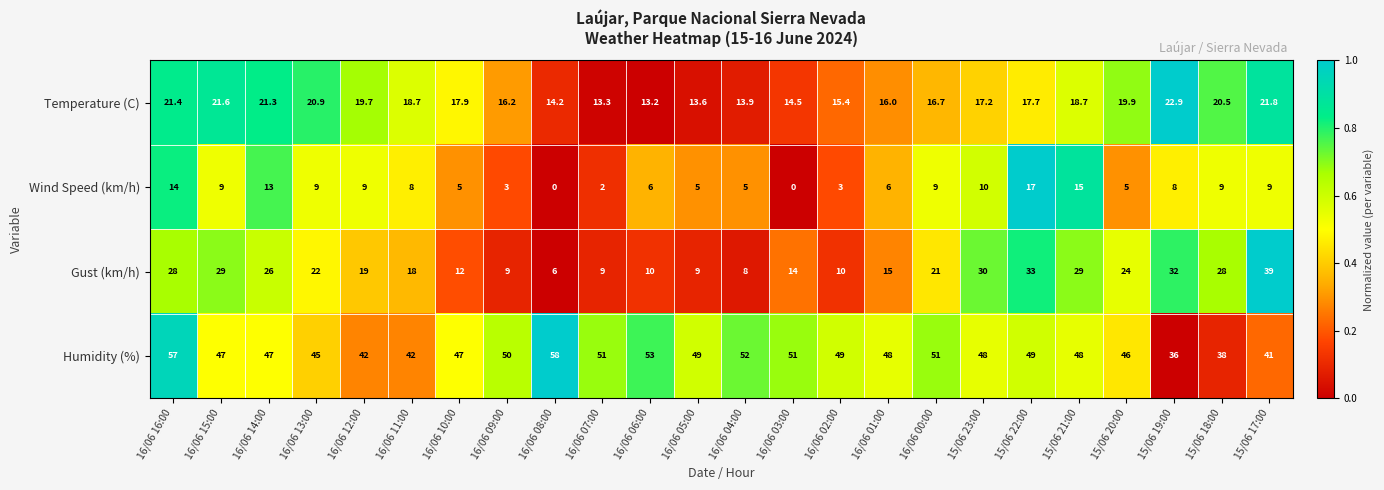

What is the greatest value displayed?

58.0